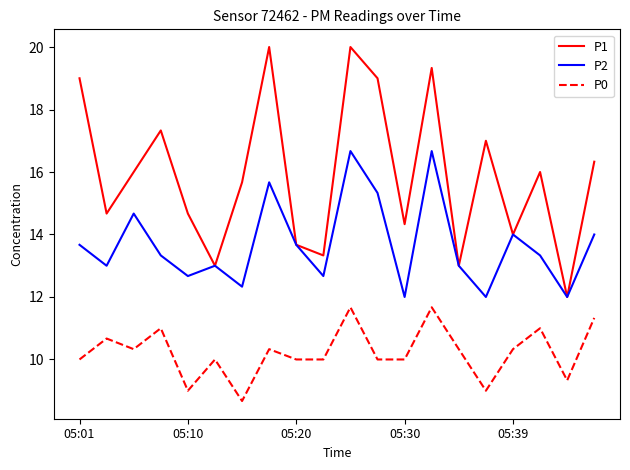

What are all the series names shown in the legend?

P1, P2, P0